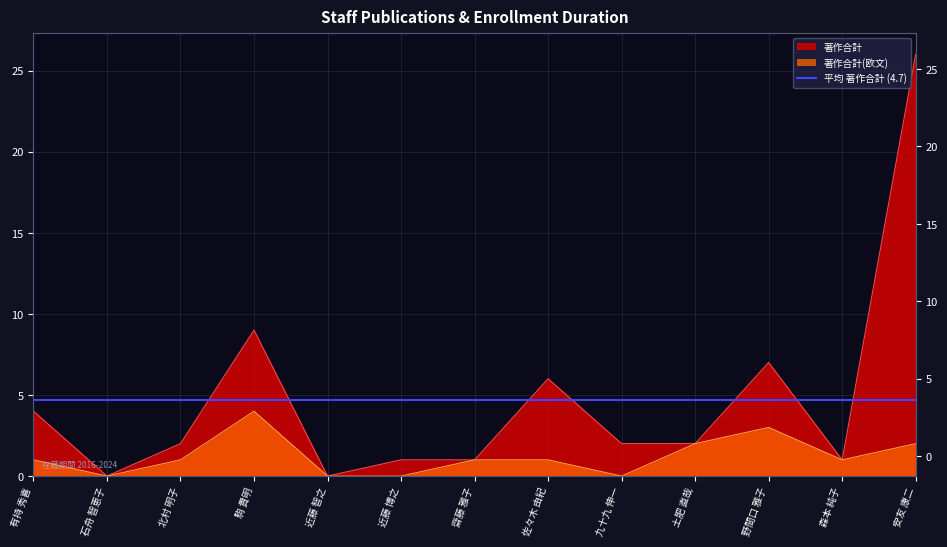

True or false: 著作合計(欧文) has a value of 0 at 近藤 智之.

True